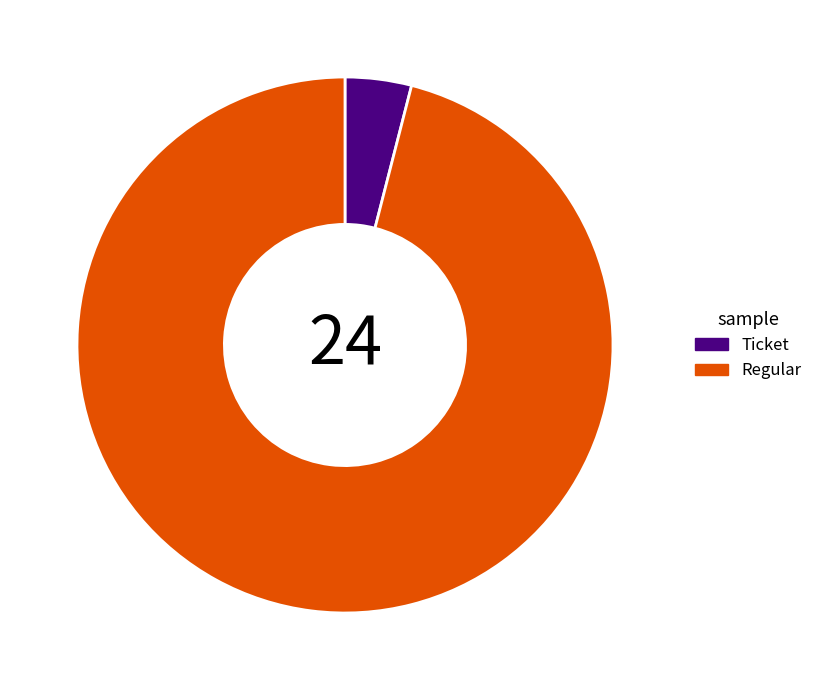

How many segments does this pie chart have?

2